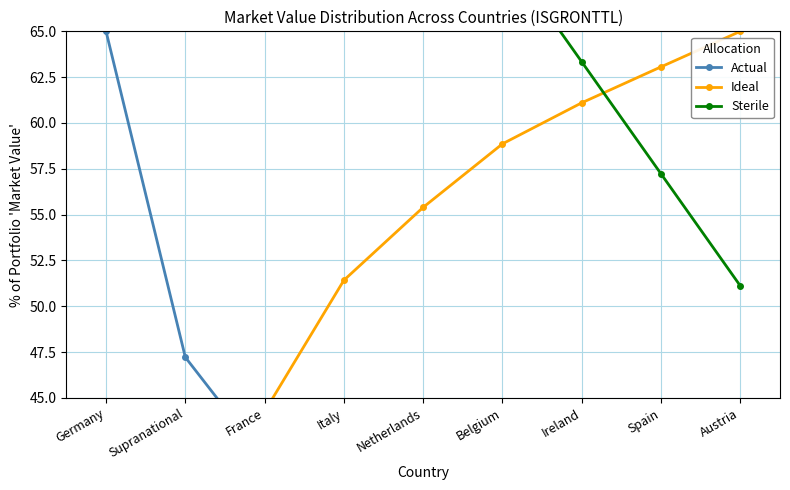

Between Germany and Netherlands, which series saw the biggest shift?

Actual